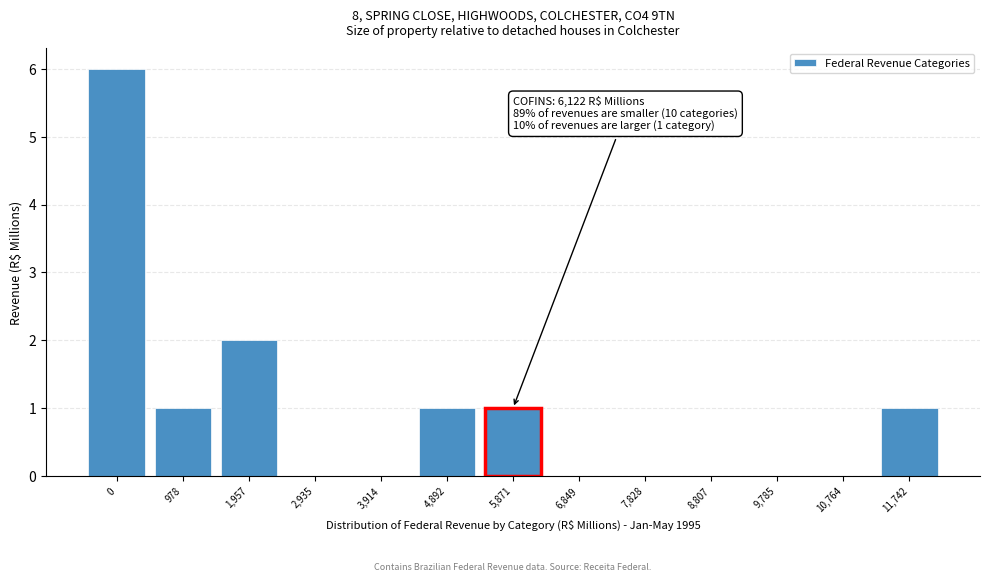

Reading left to right, list all the values displayed in this chart.

0=6	978=1	1,957=2	2,935=0	3,914=0	4,892=1	5,871=1	6,849=0	7,828=0	8,807=0	9,785=0	10,764=0	11,742=1